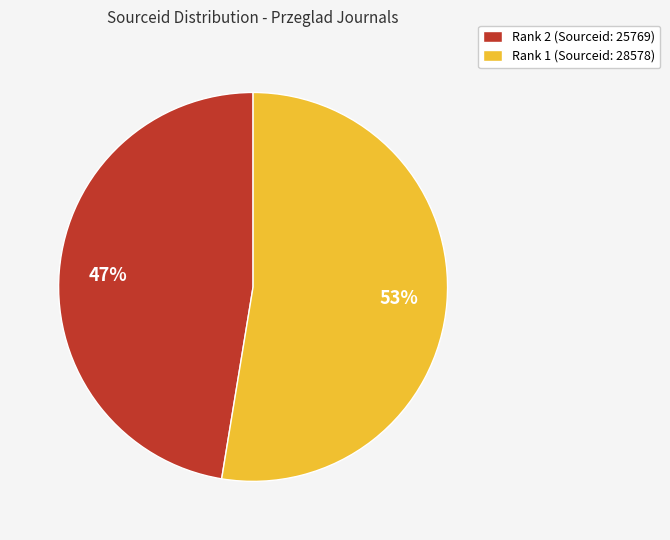

To the nearest percent, what is the average slice percentage?

50%